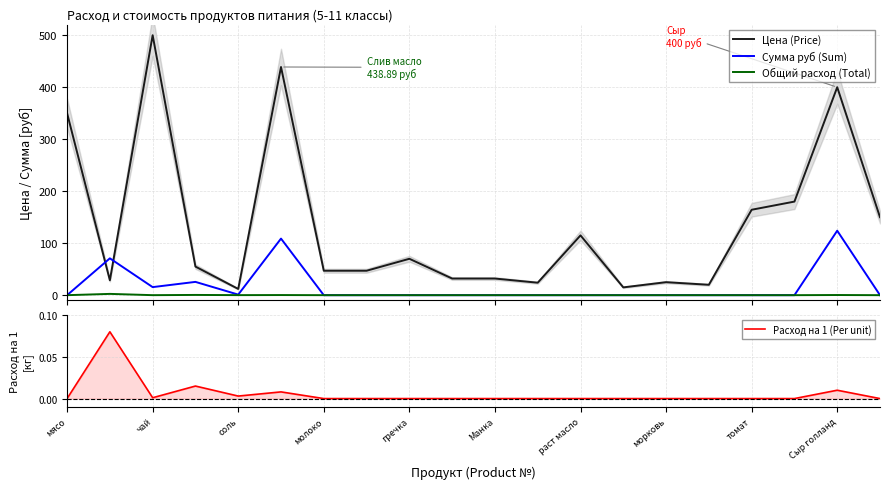

Which series has the largest range (max minus min)?

Цена (Price)